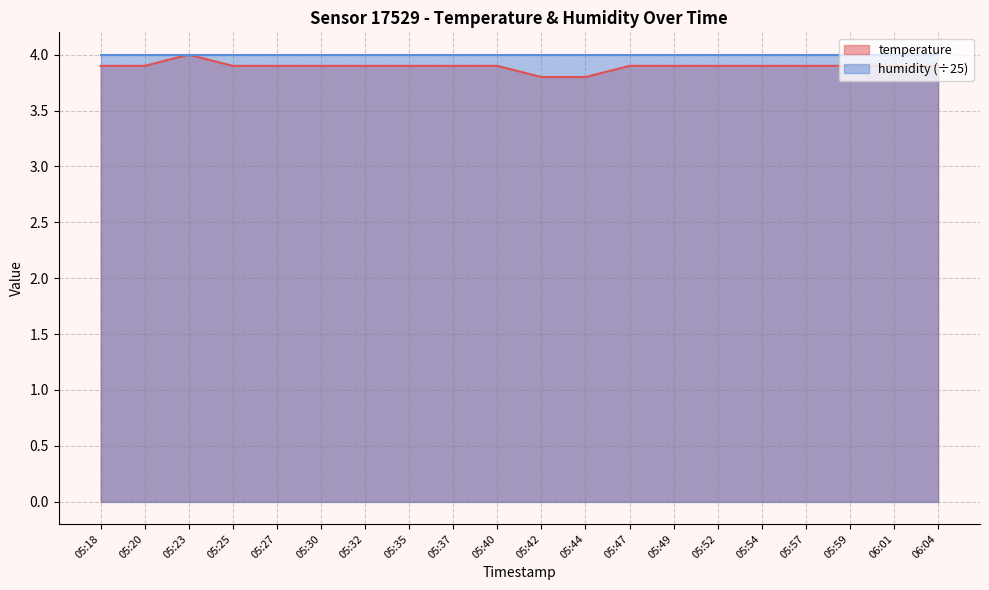

Which has a higher value, 05:32 or 05:37?

05:32